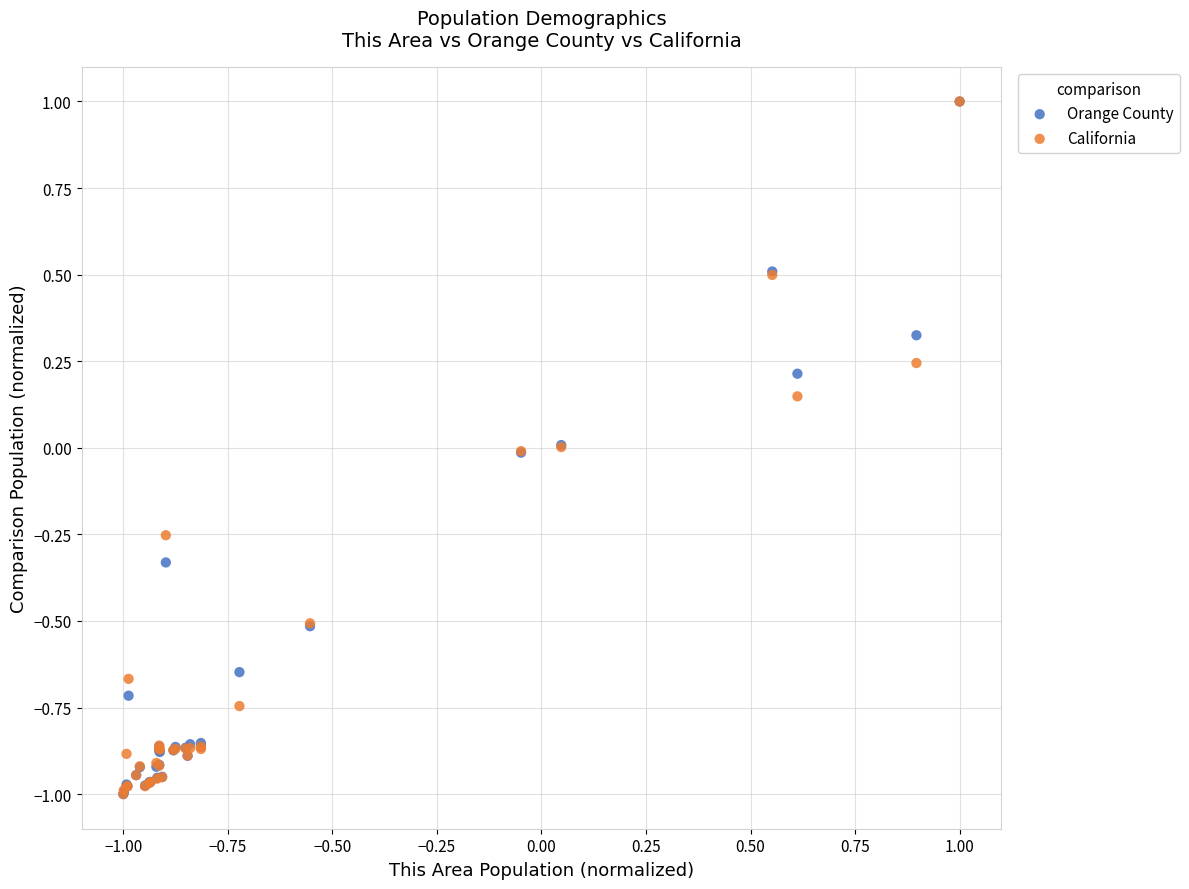

What are all the series names shown in the legend?

Orange County, California